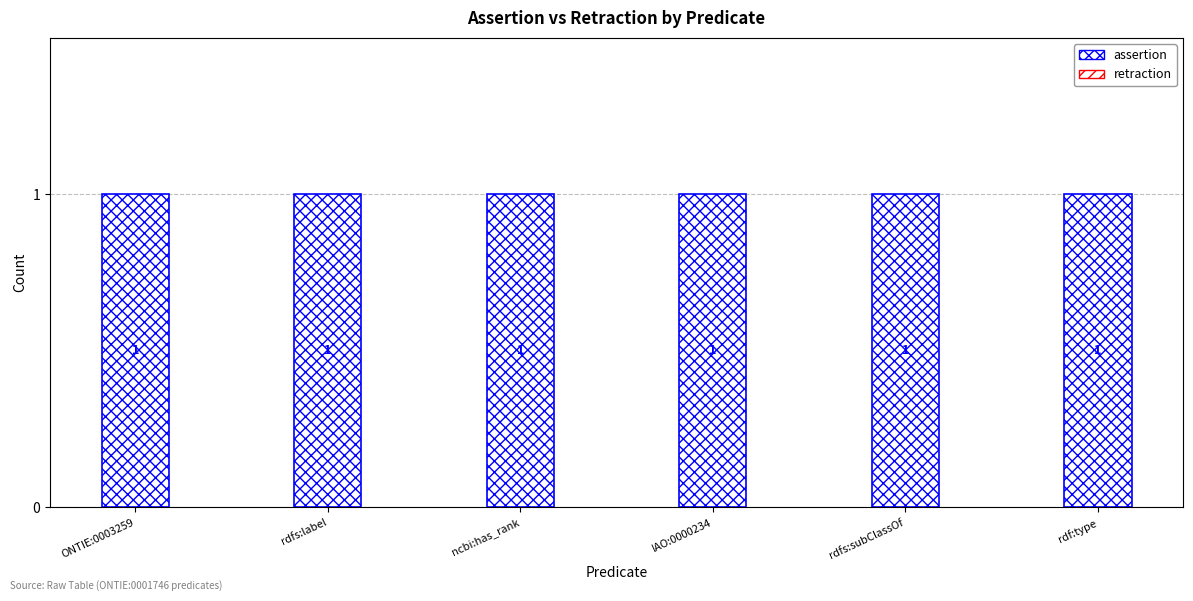

How many bars are there in each group?

2